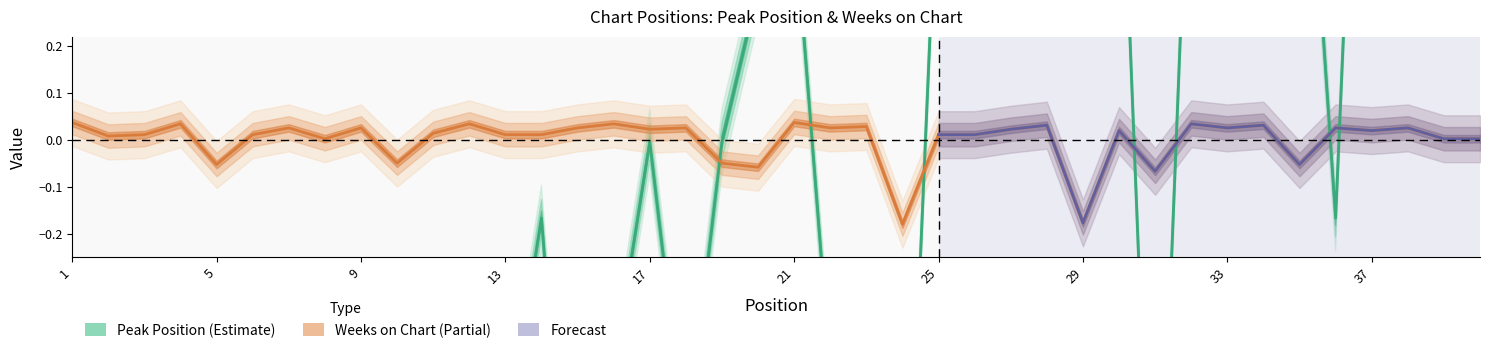

Does the chart have visible grid lines?

No